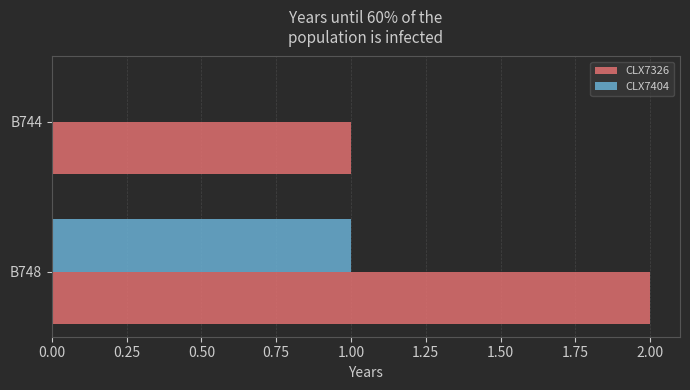

Is the value of CLX7404 at B744 greater than the value of CLX7326 at B744?

No